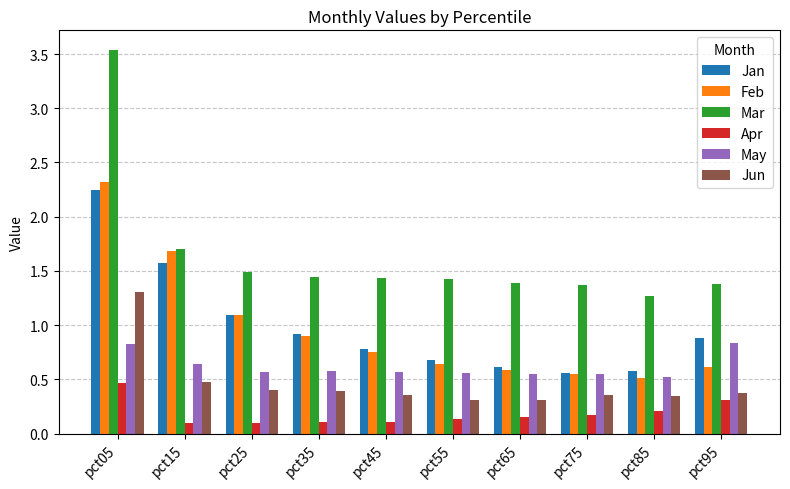

Which category has the lowest value in the Mar series?

pct85